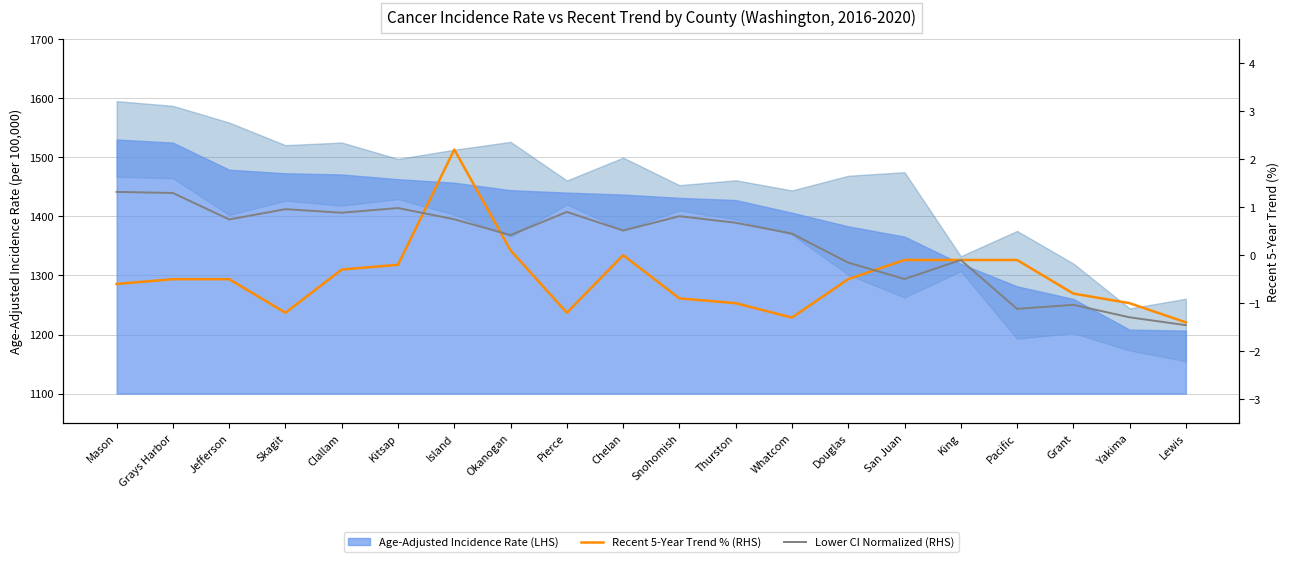

What is the difference between the maximum and minimum values in the Lower CI Normalized (RHS) series?

2.8